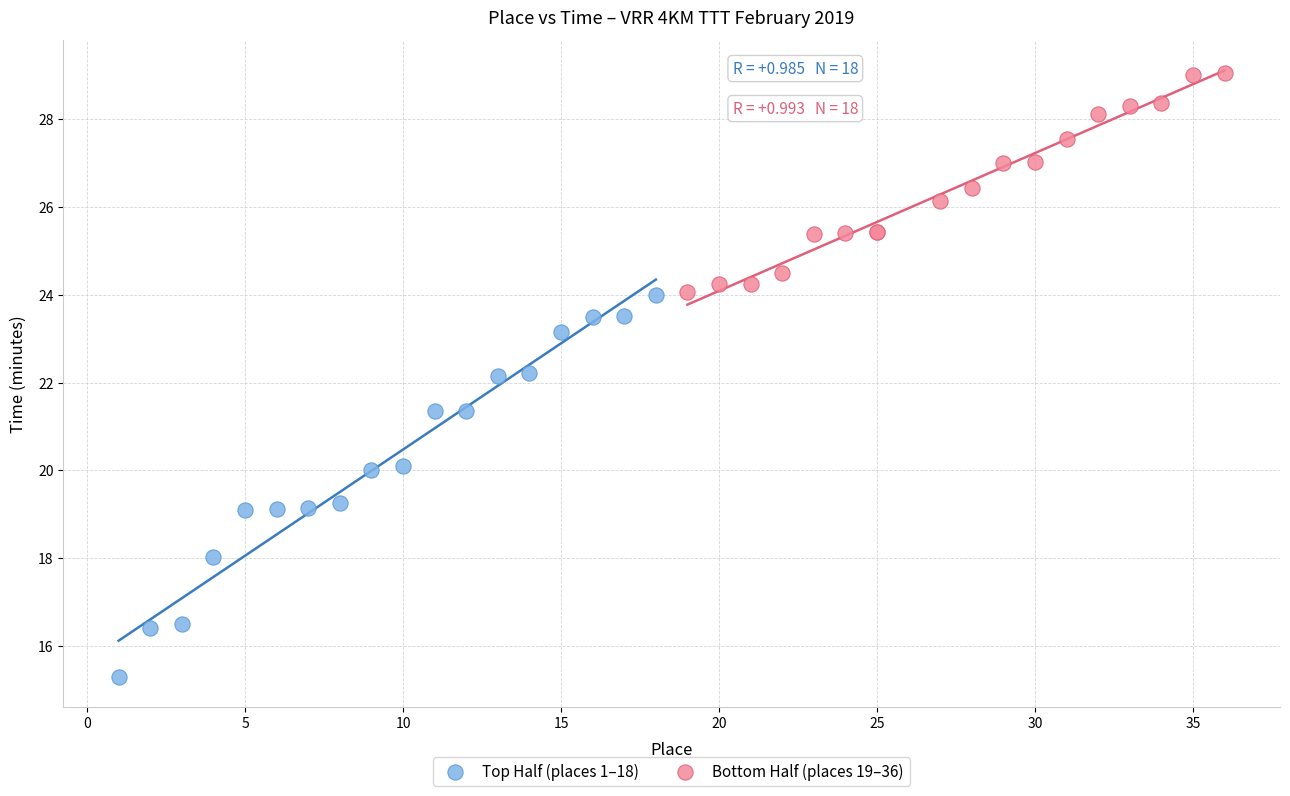

Which series has the widest spread of Y values?

Top Half (places 1–18)